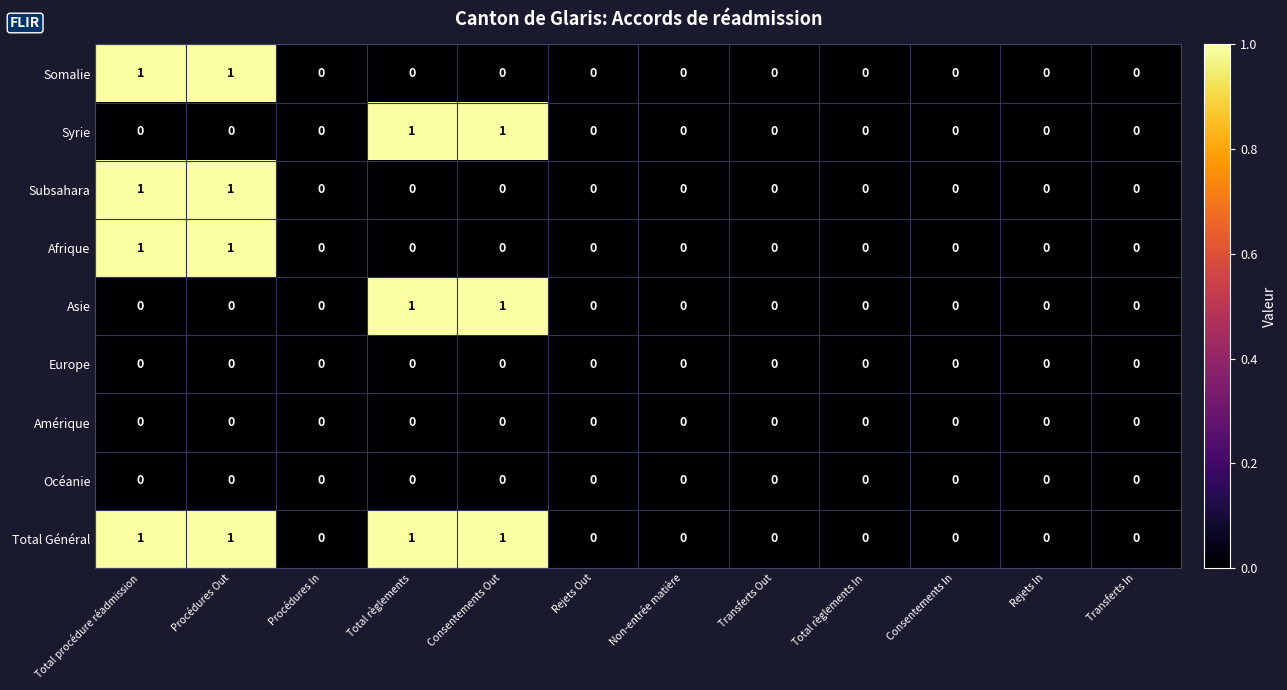

How many distinct data groups are displayed?

9